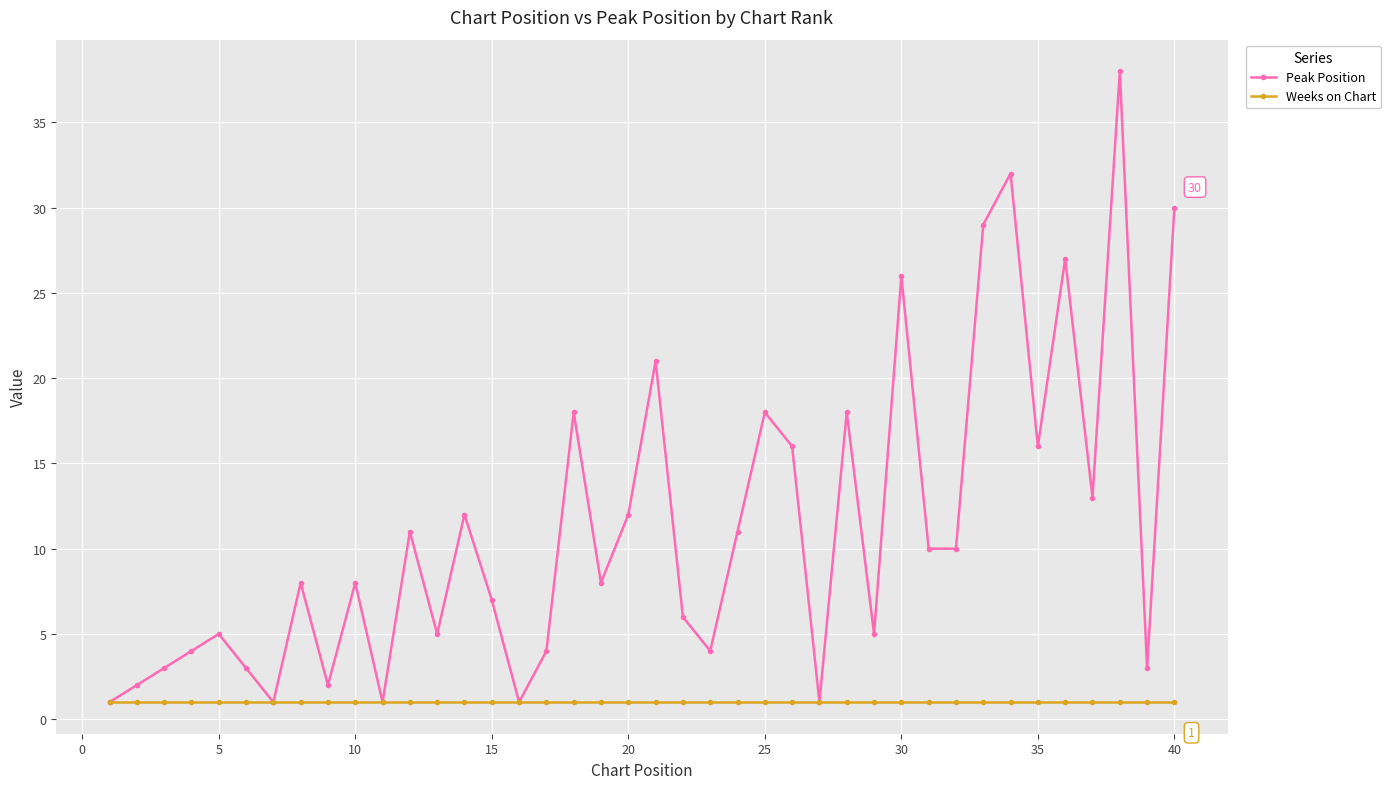

True or false: Peak Position has more than 1 interior local peaks.

True